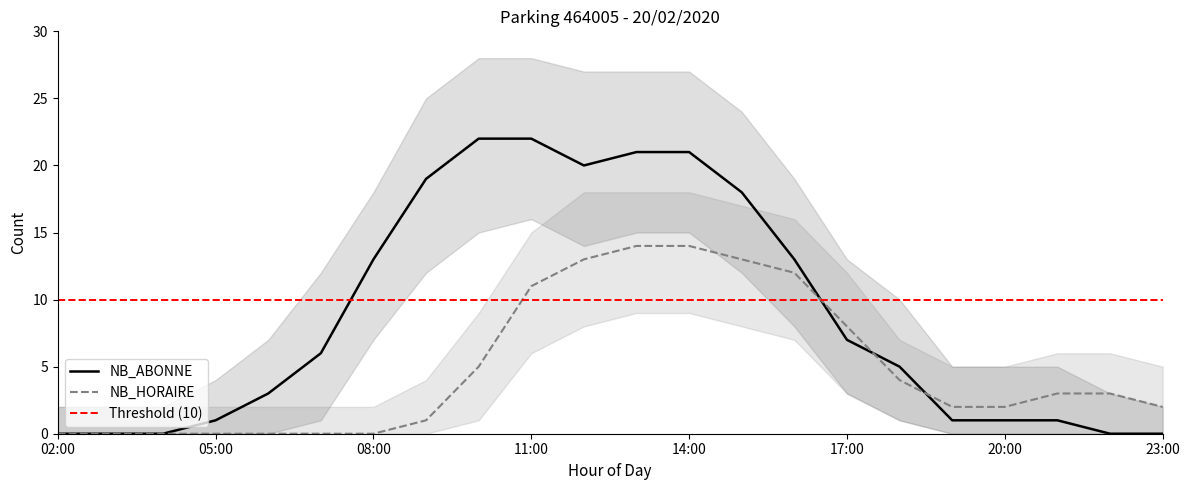

Which series has the largest range (max minus min)?

NB_ABONNE